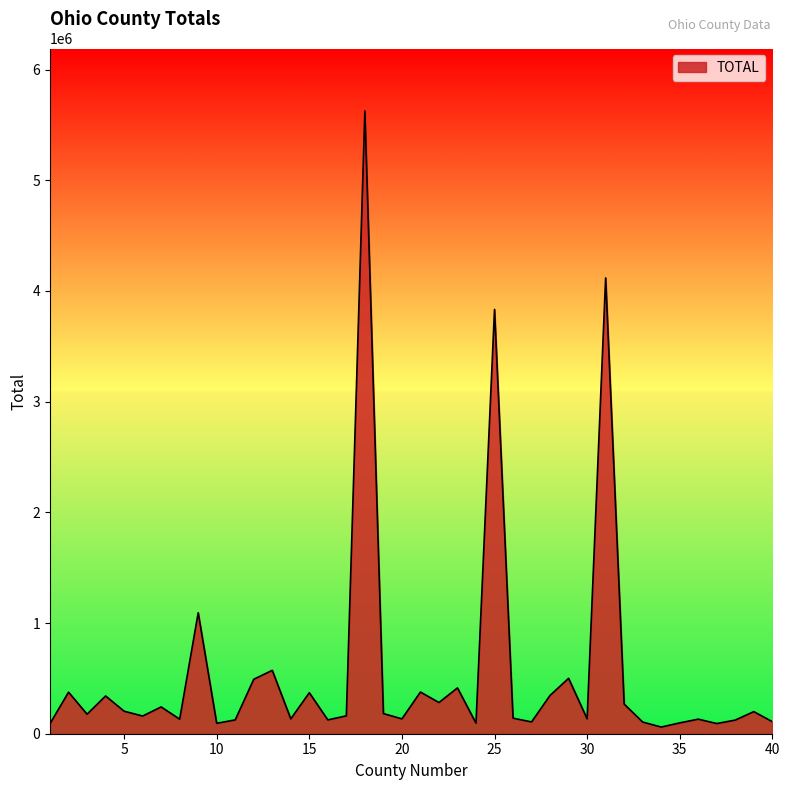

What is the difference between the maximum and minimum values?

5566875.1